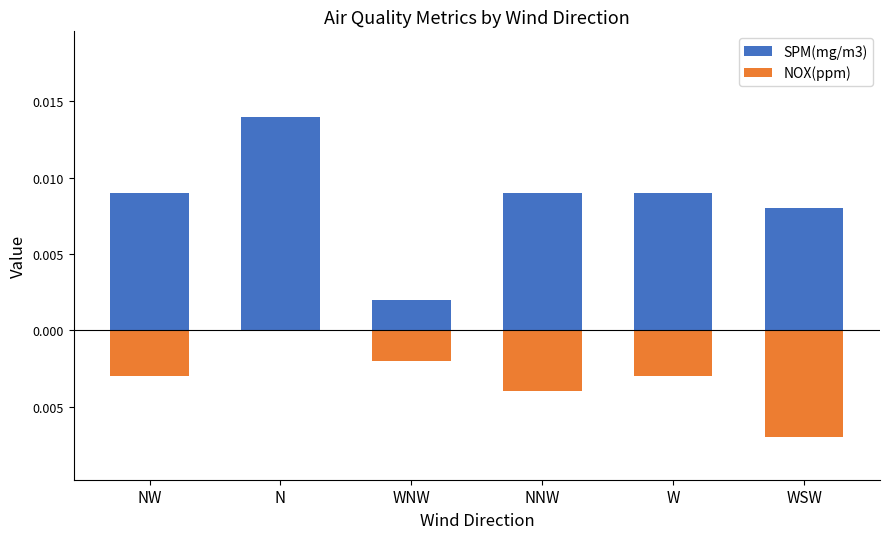

Does the chart contain any negative values?

Yes